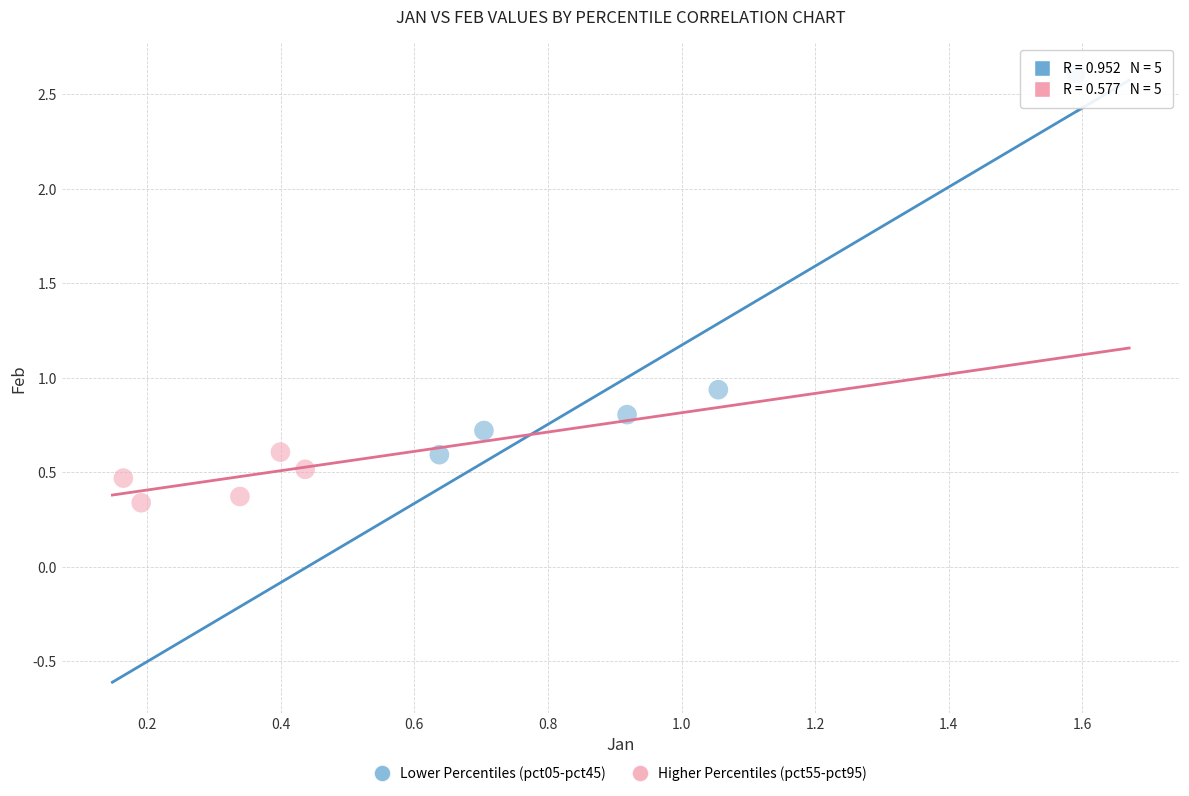

Which series reaches the minimum Y coordinate?

Higher Percentiles (pct55-pct95)